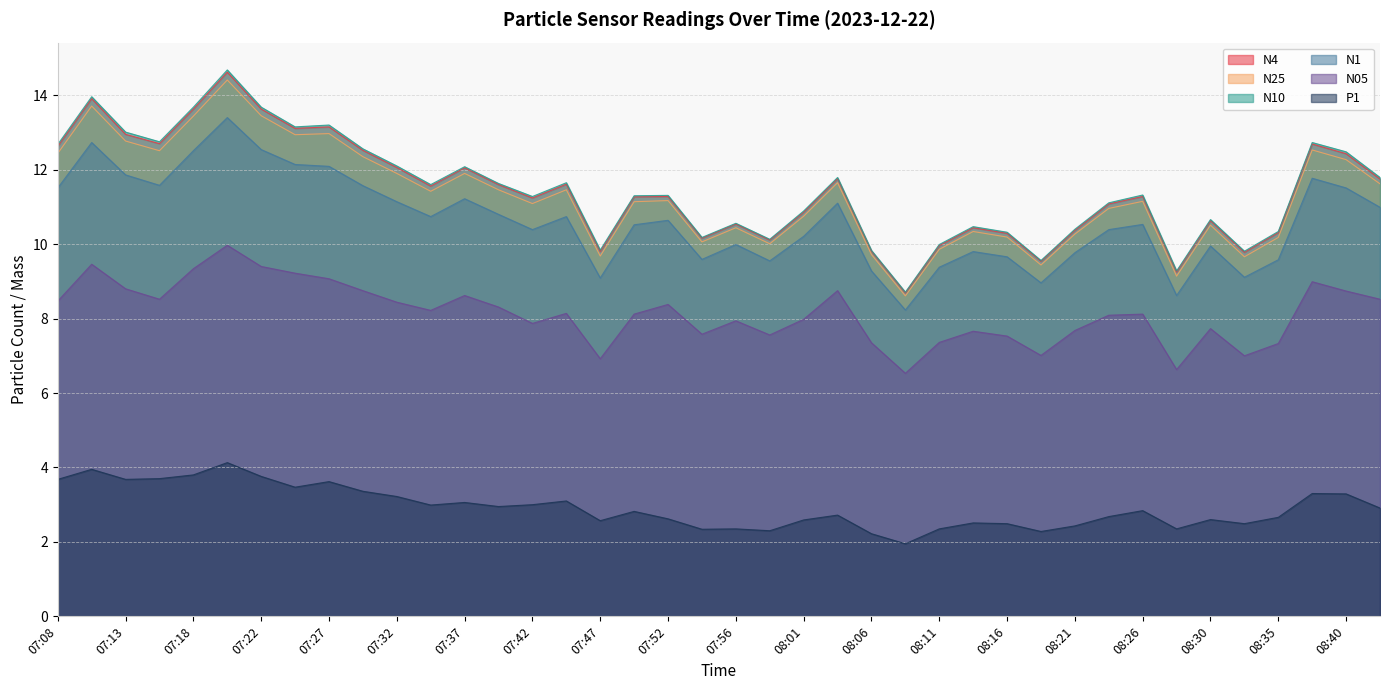

Which series has the largest total across all categories?

N10